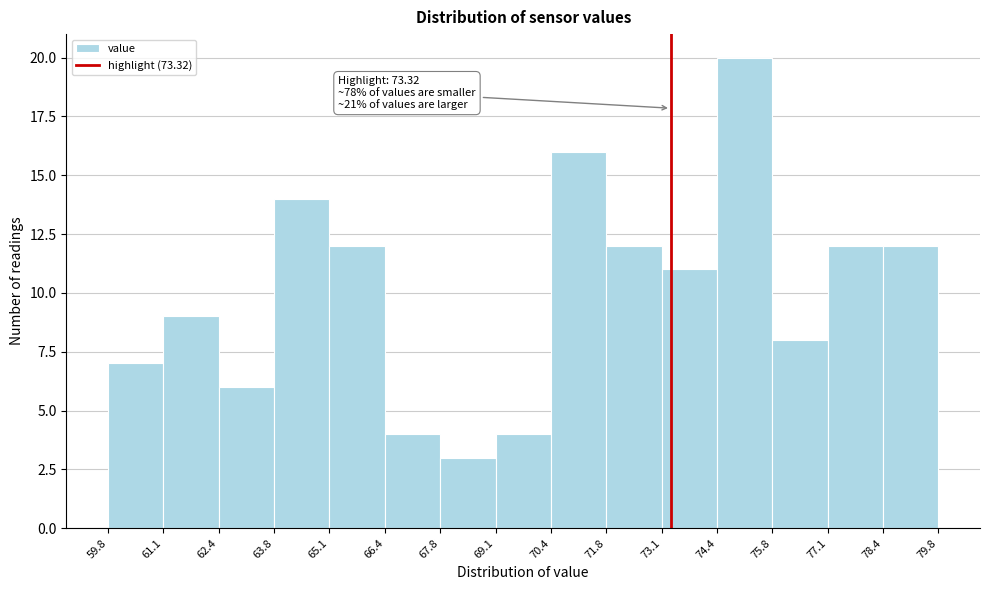

Which range on the x-axis has the tallest bar?

74.4 to 75.8